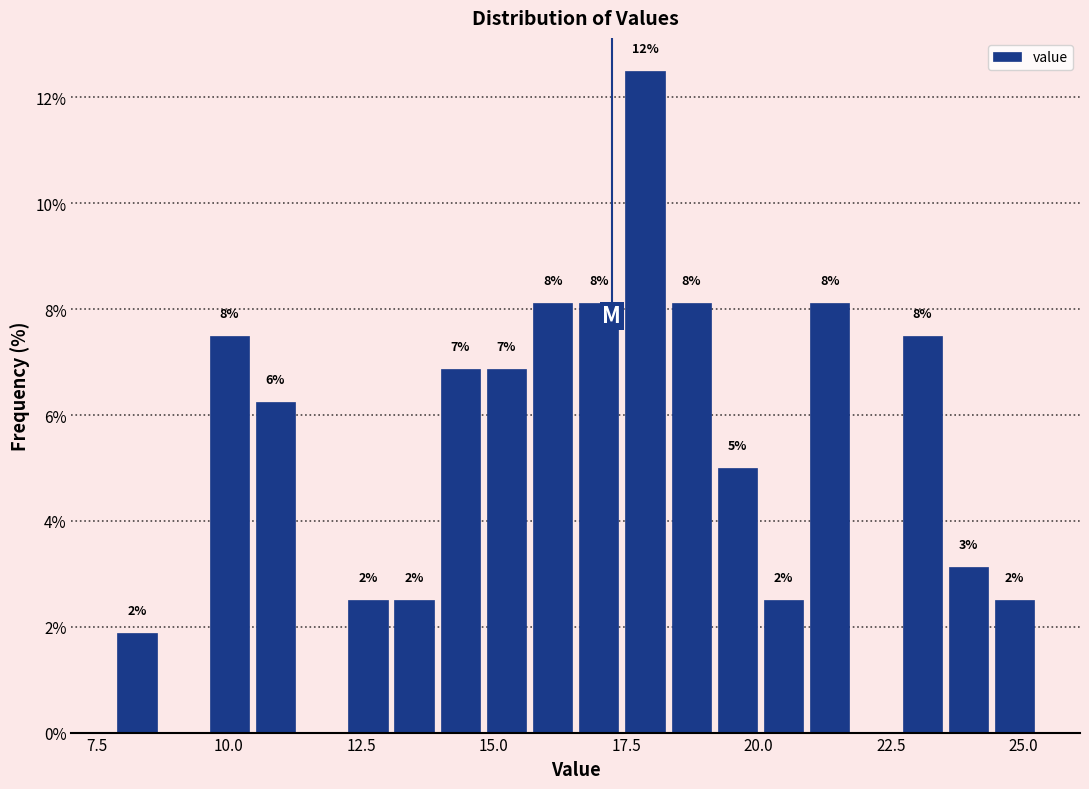

Read against the x-axis, roughly where is the centre of the tallest bar?

18.0